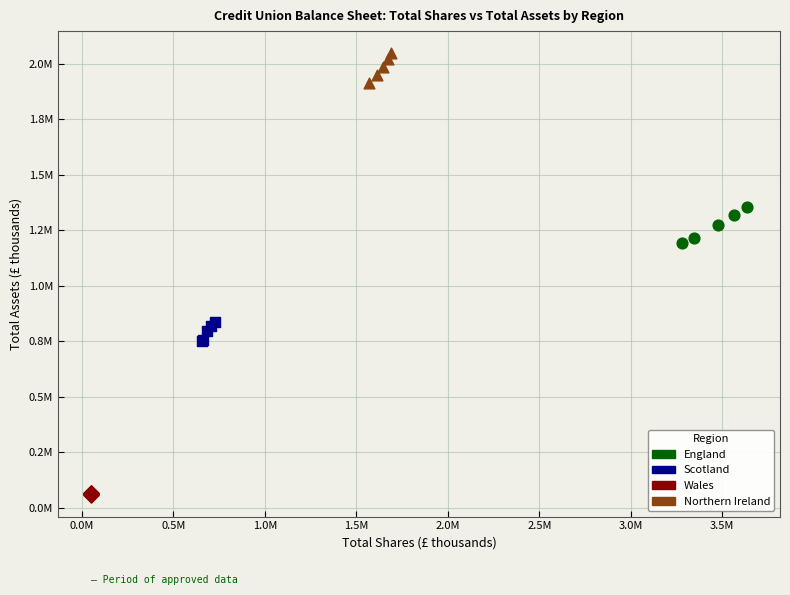

Which series reaches the maximum Y coordinate?

Northern Ireland